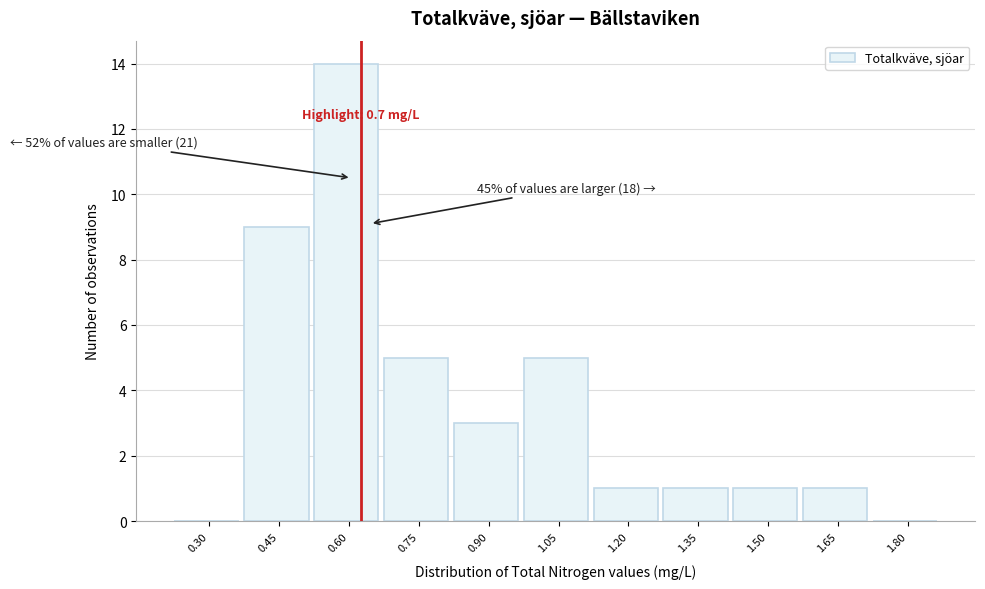

Reading left to right, transcribe all the data shown in this chart.

0.30=0	0.45=9	0.60=14	0.75=5	0.90=3	1.05=5	1.20=1	1.35=1	1.50=1	1.65=1	1.80=0